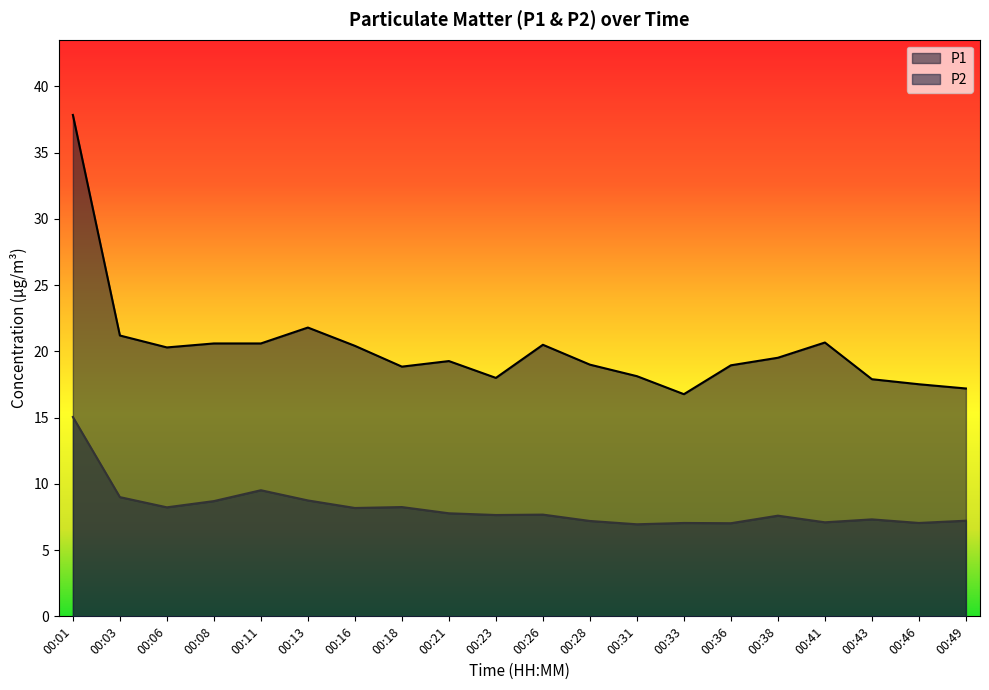

What are all the series names shown in the legend?

P1, P2